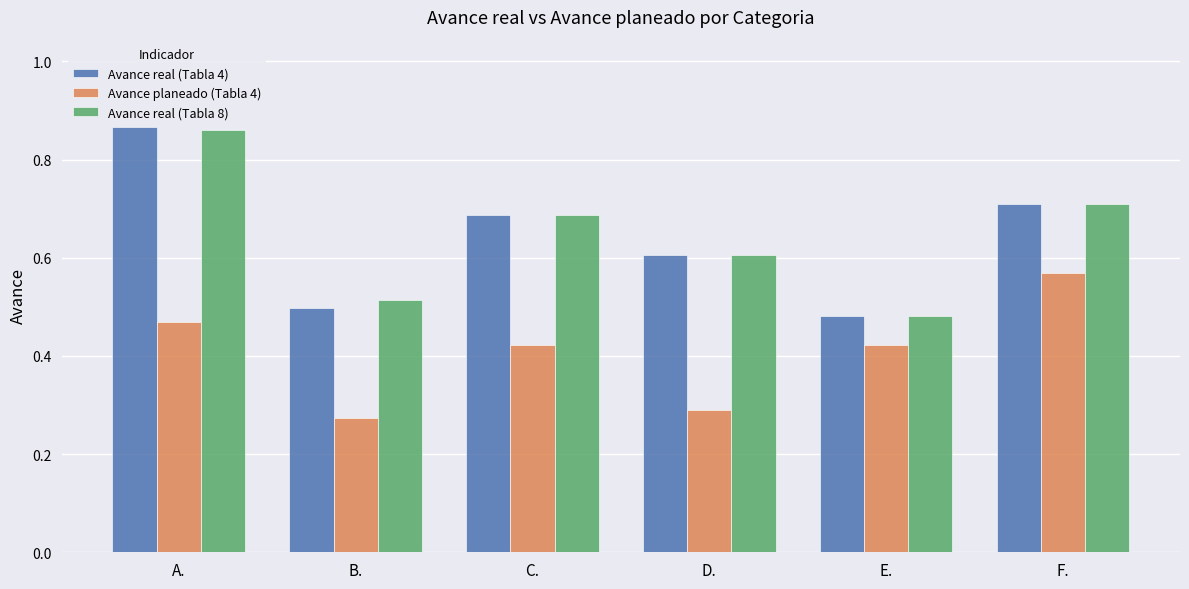

How many categories are shown in the chart?

6